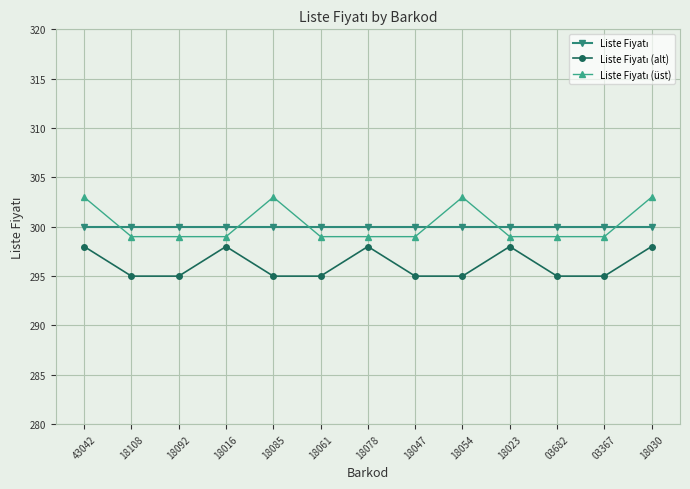

How many lines are shown in the chart?

3